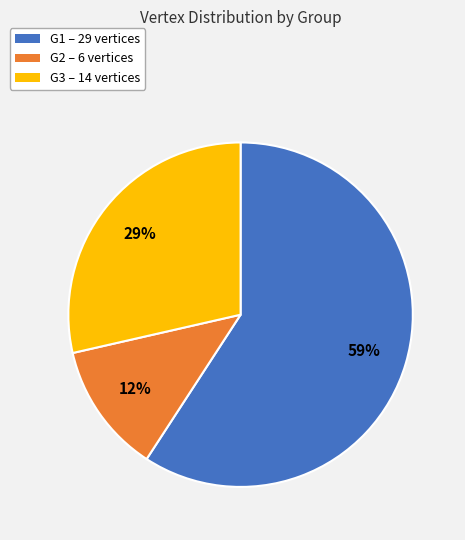

Rank the categories by value from lowest to highest.

G2, G3, G1